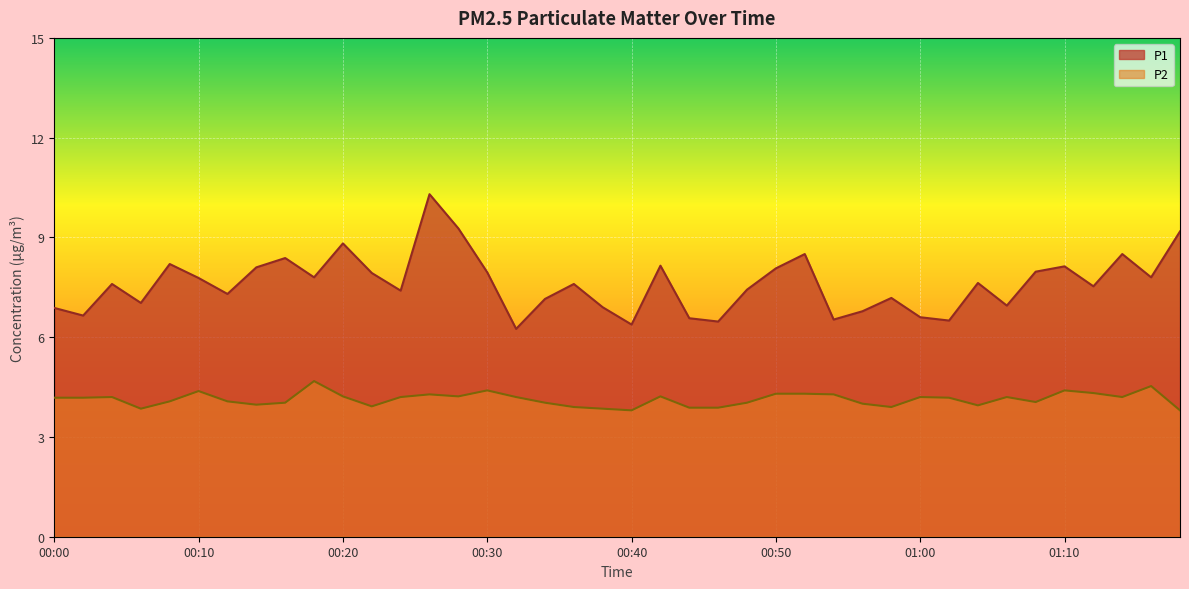

What is the difference between the P2 values at 00:38 and 00:34?

0.2